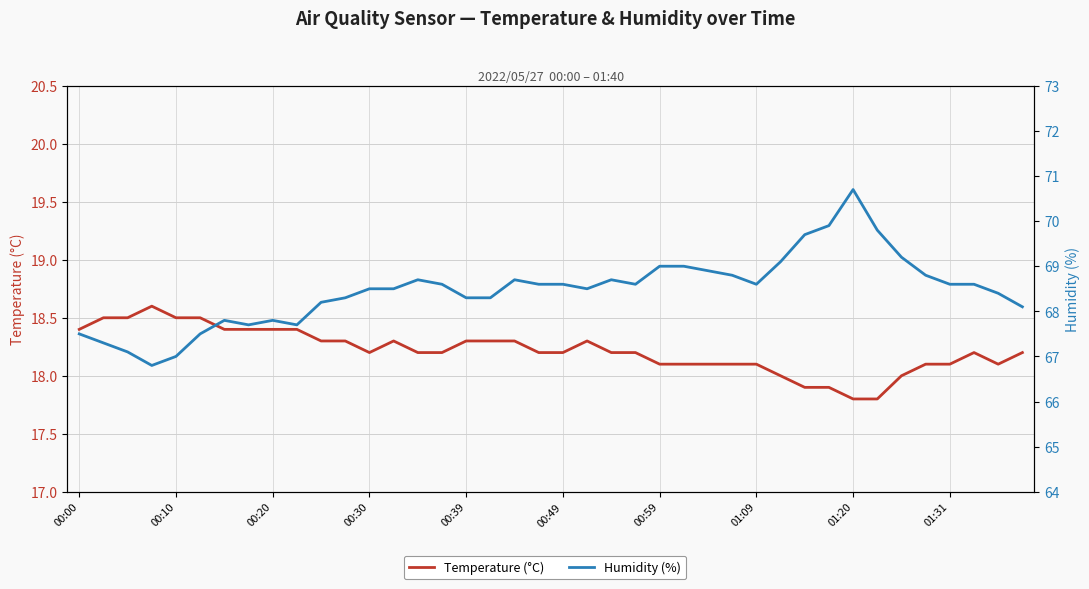

At which category is the sum across all series the highest?

01:20